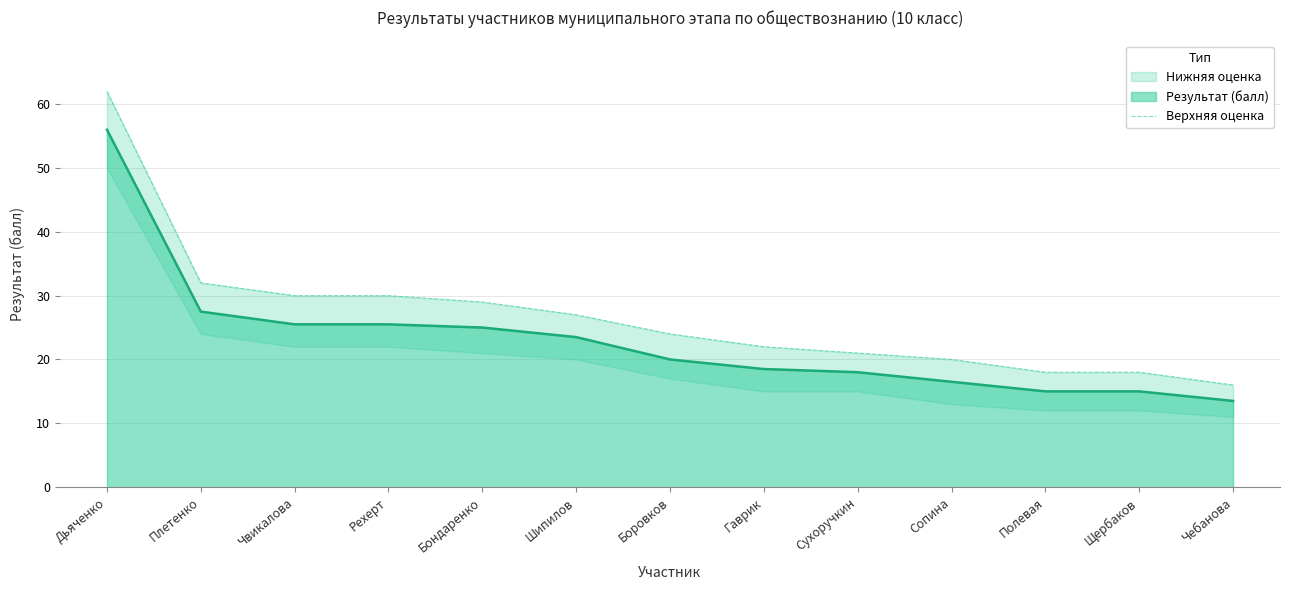

True or false: the data has more than 0 interior local peaks.

False